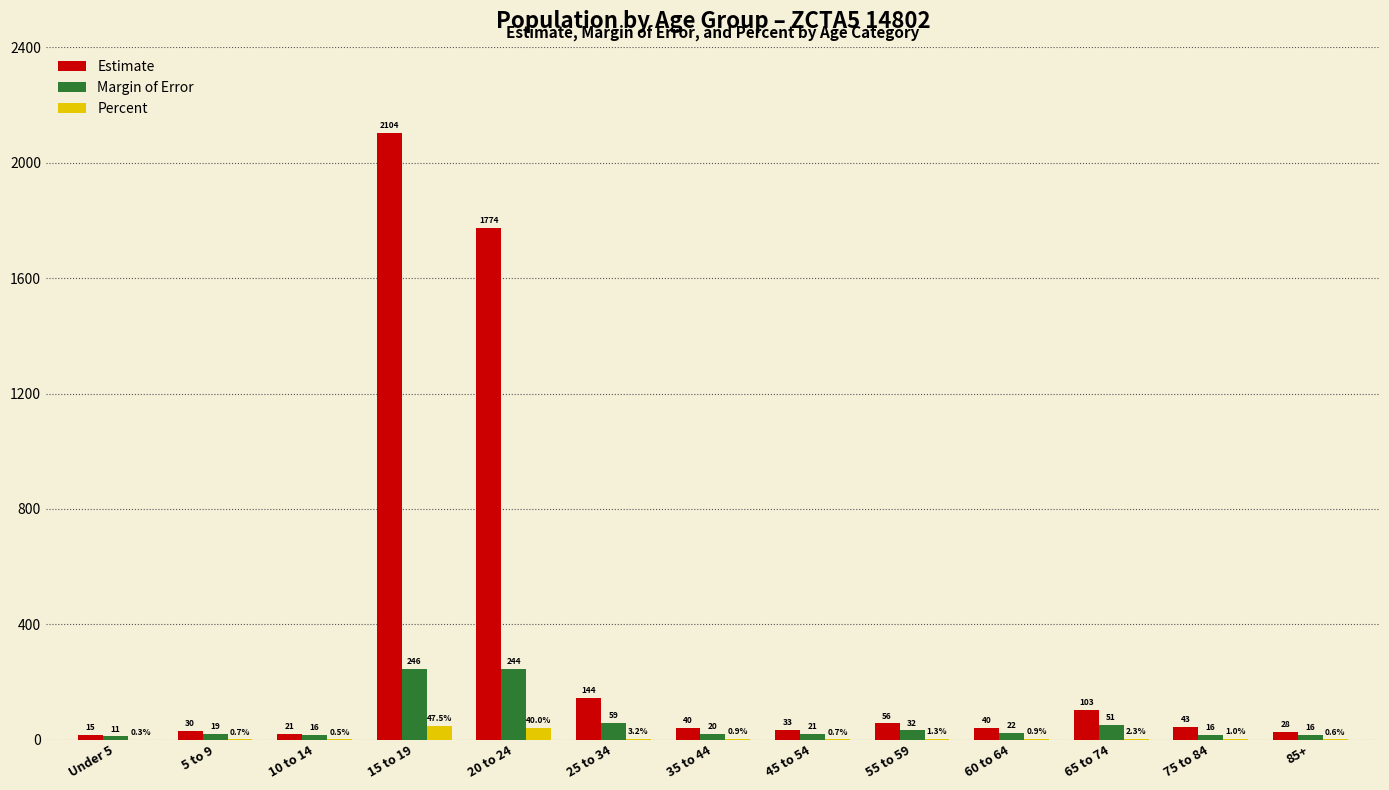

At which category is the sum across all series the highest?

15 to 19